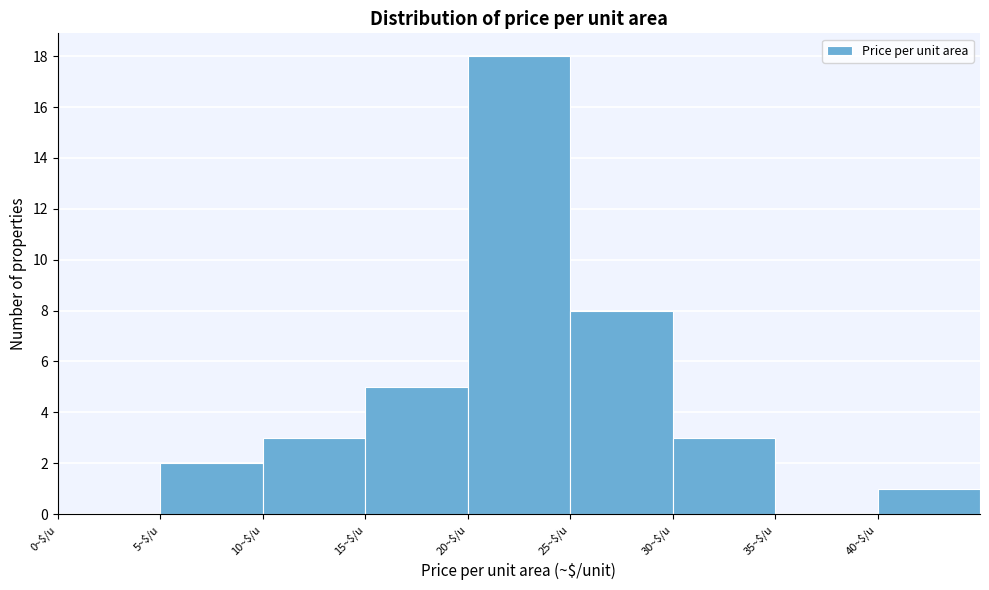

What is the height of the bar covering 10 to 15 on the x-axis? The values are not printed on the chart, so give them approximately, as read against the axis.

3